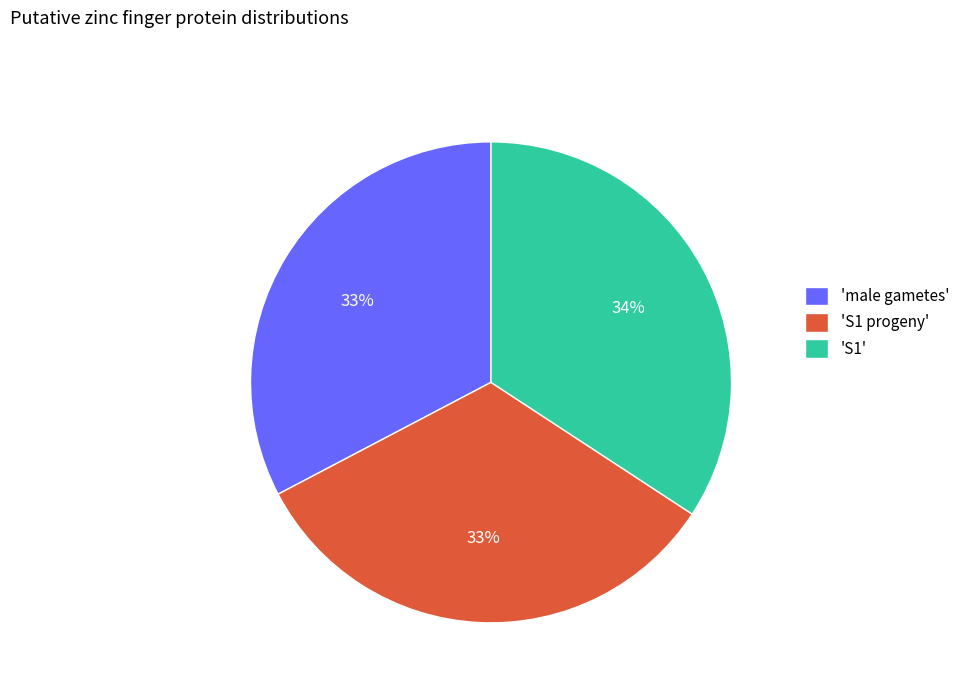

To the nearest percent, what percentage of the pie is 'S1'?

34%